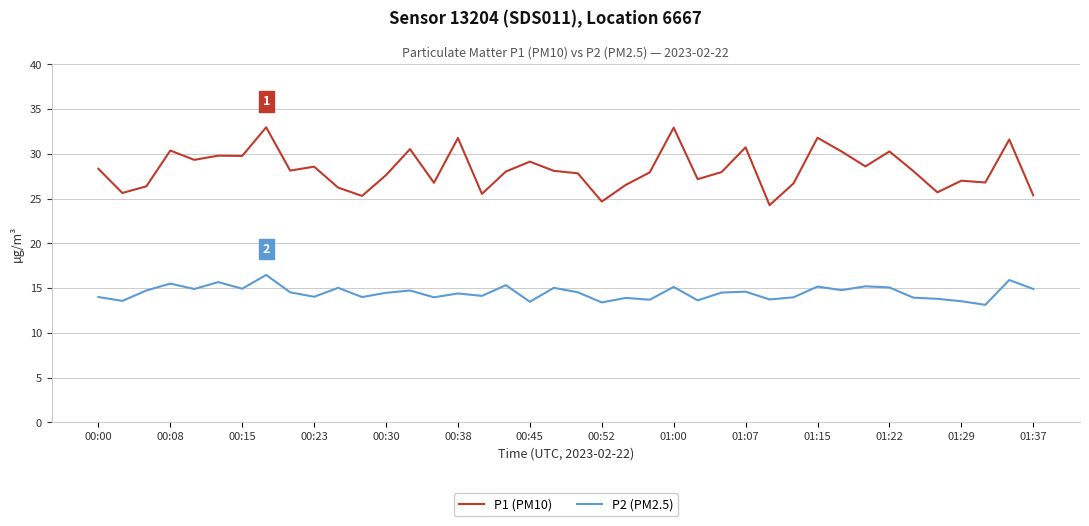

Which series has the largest total across all categories?

P1 (PM10)